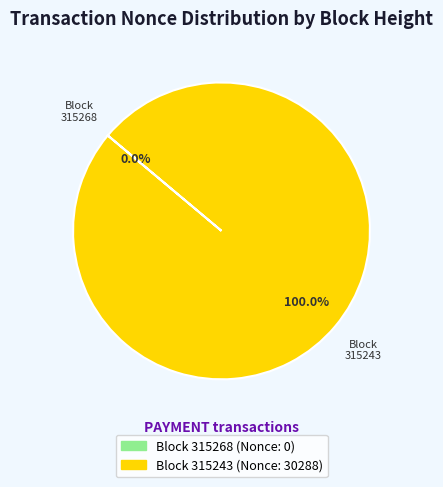

Is there a majority slice in this chart?

Yes